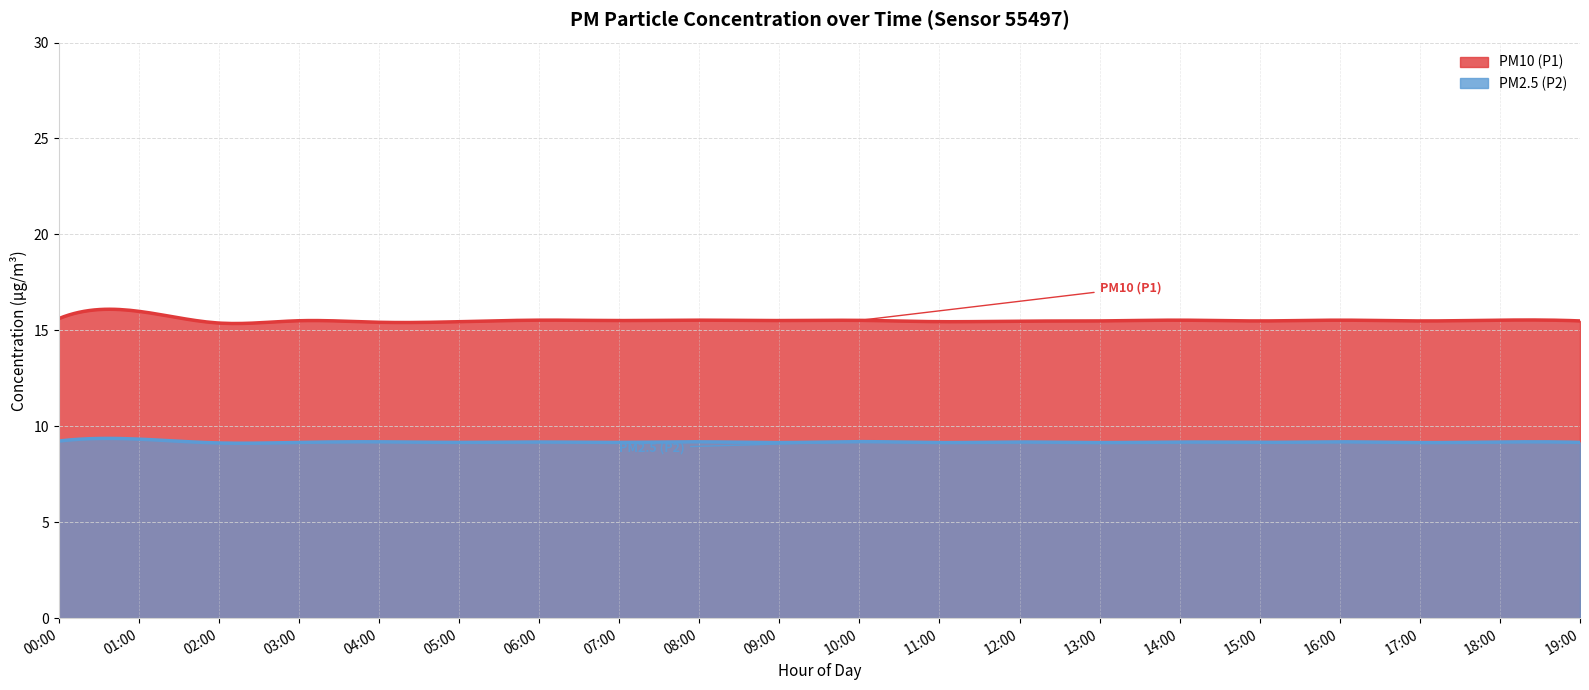

What is the highest value of the P2 series?

9.6